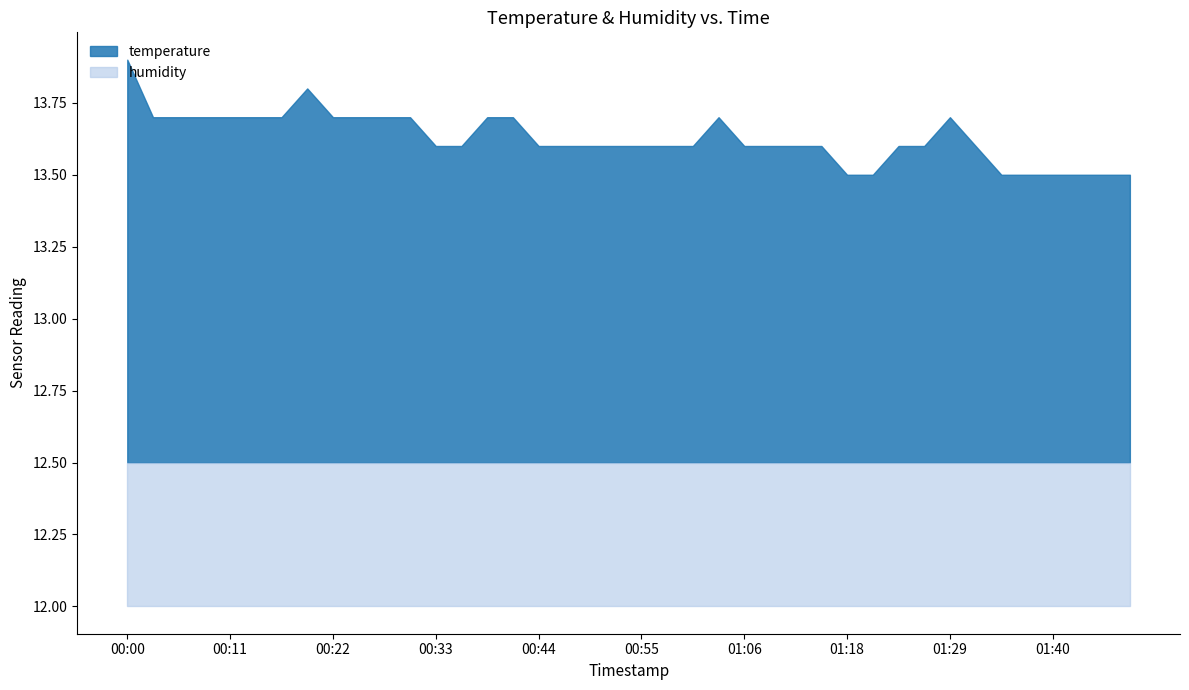

Does the chart have visible grid lines?

No